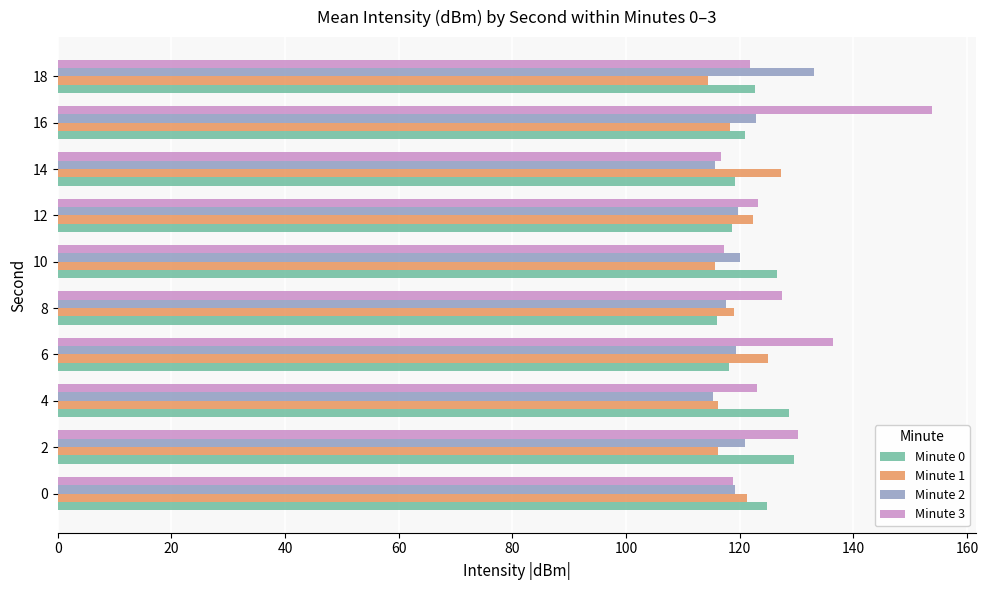

How many categories are shown in the chart?

10